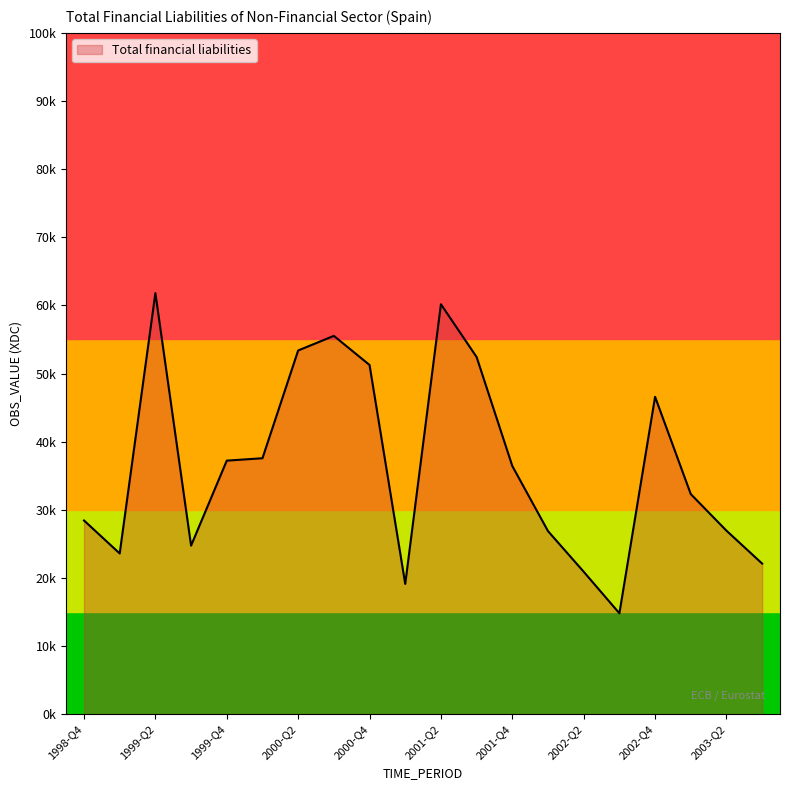

What is the label of the 17th point from the right?

1999-Q3